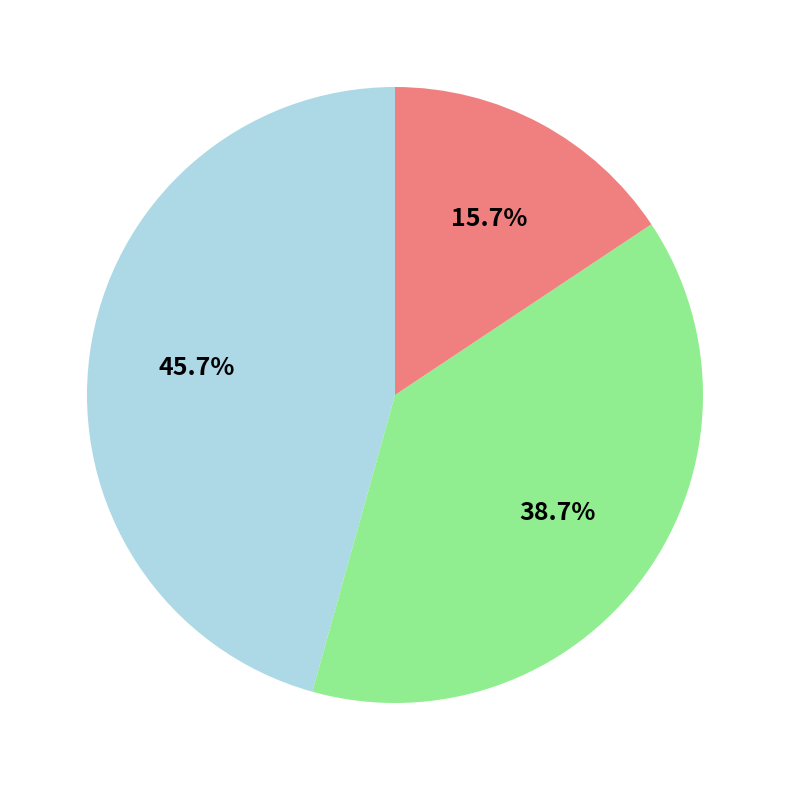

Does any single category account for the majority?

No